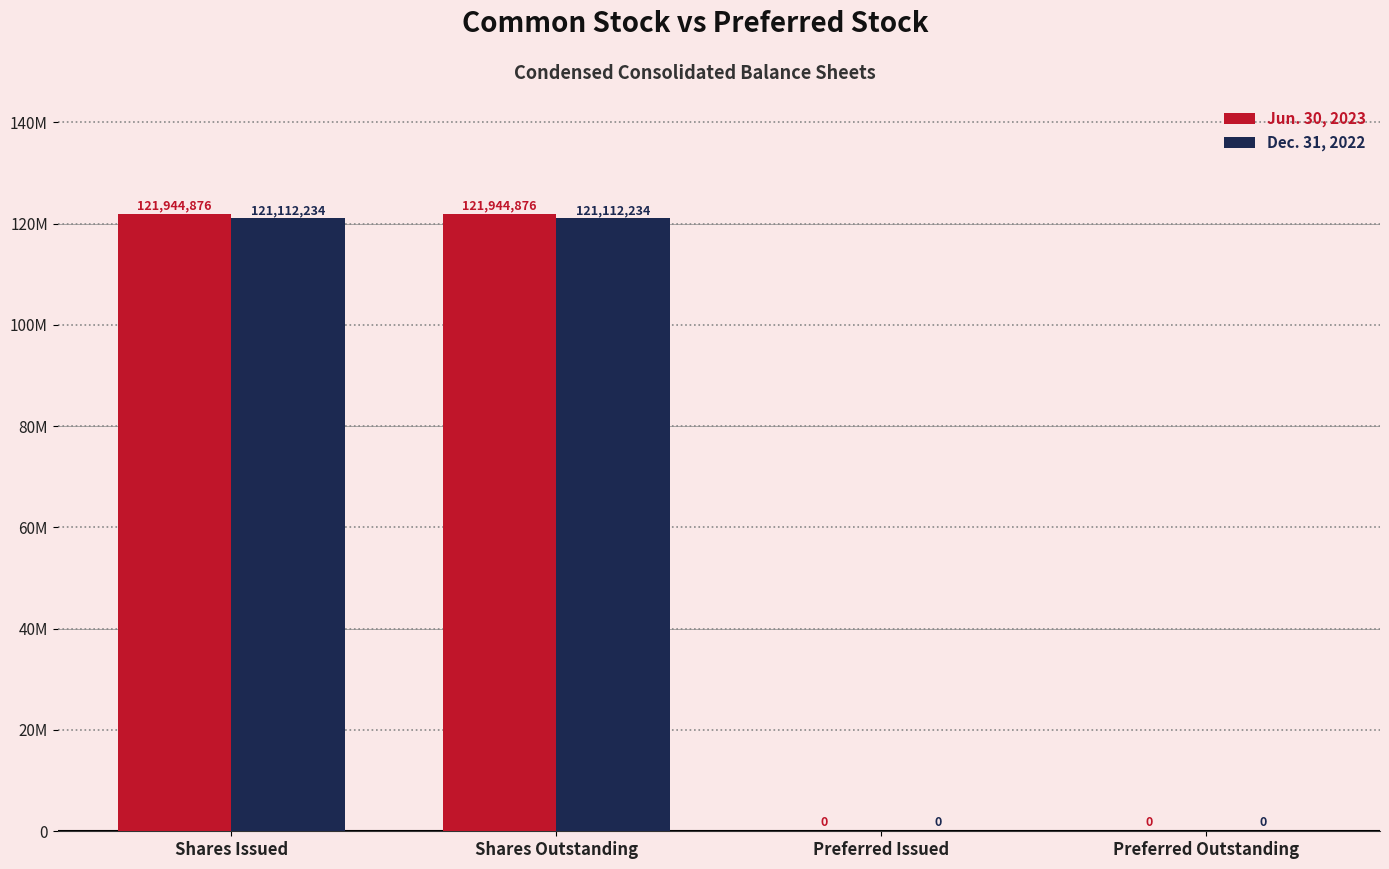

Does the chart contain stacked bars?

No